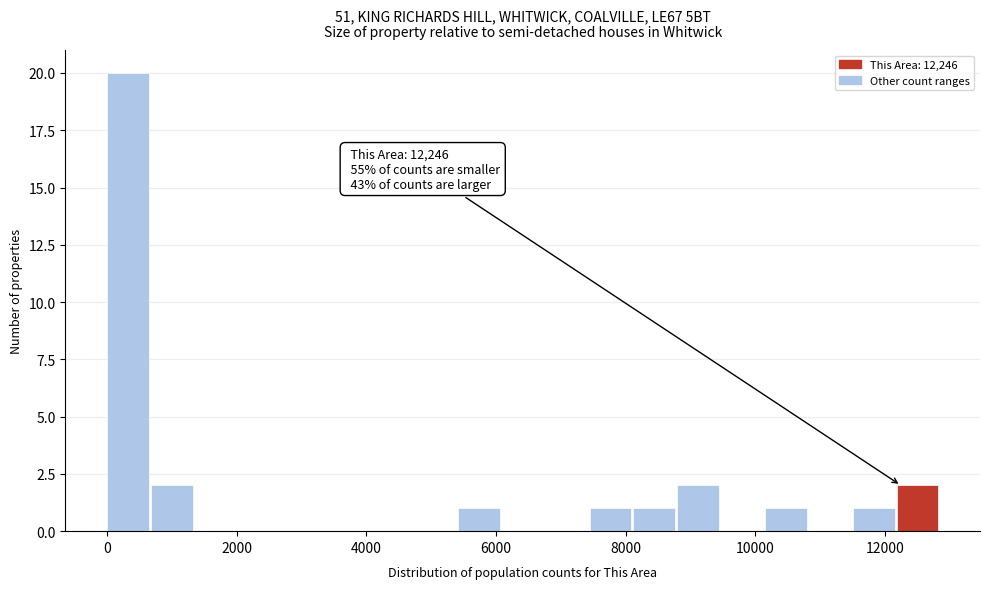

Around what value on the x-axis is the tallest bar? Give the approximate position of its centre, as read against the axis.

400